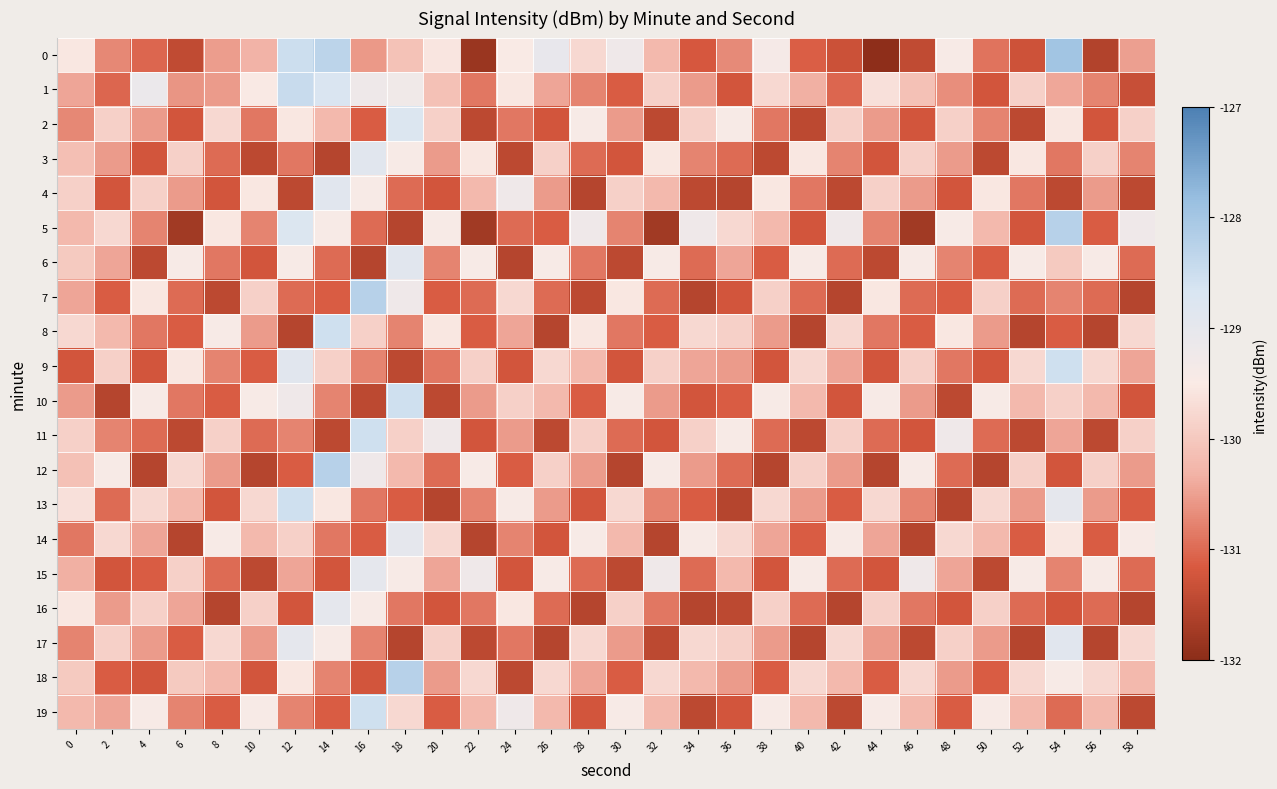

How many categories are shown in the chart?

30